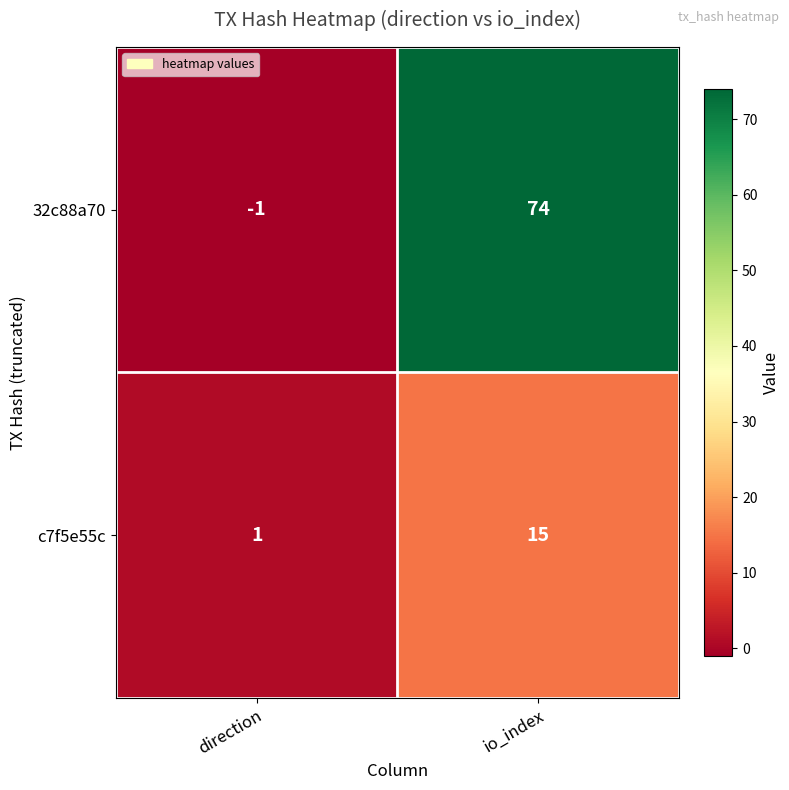

The c7f5e55c series shows 10 at io_index. True or false?

False